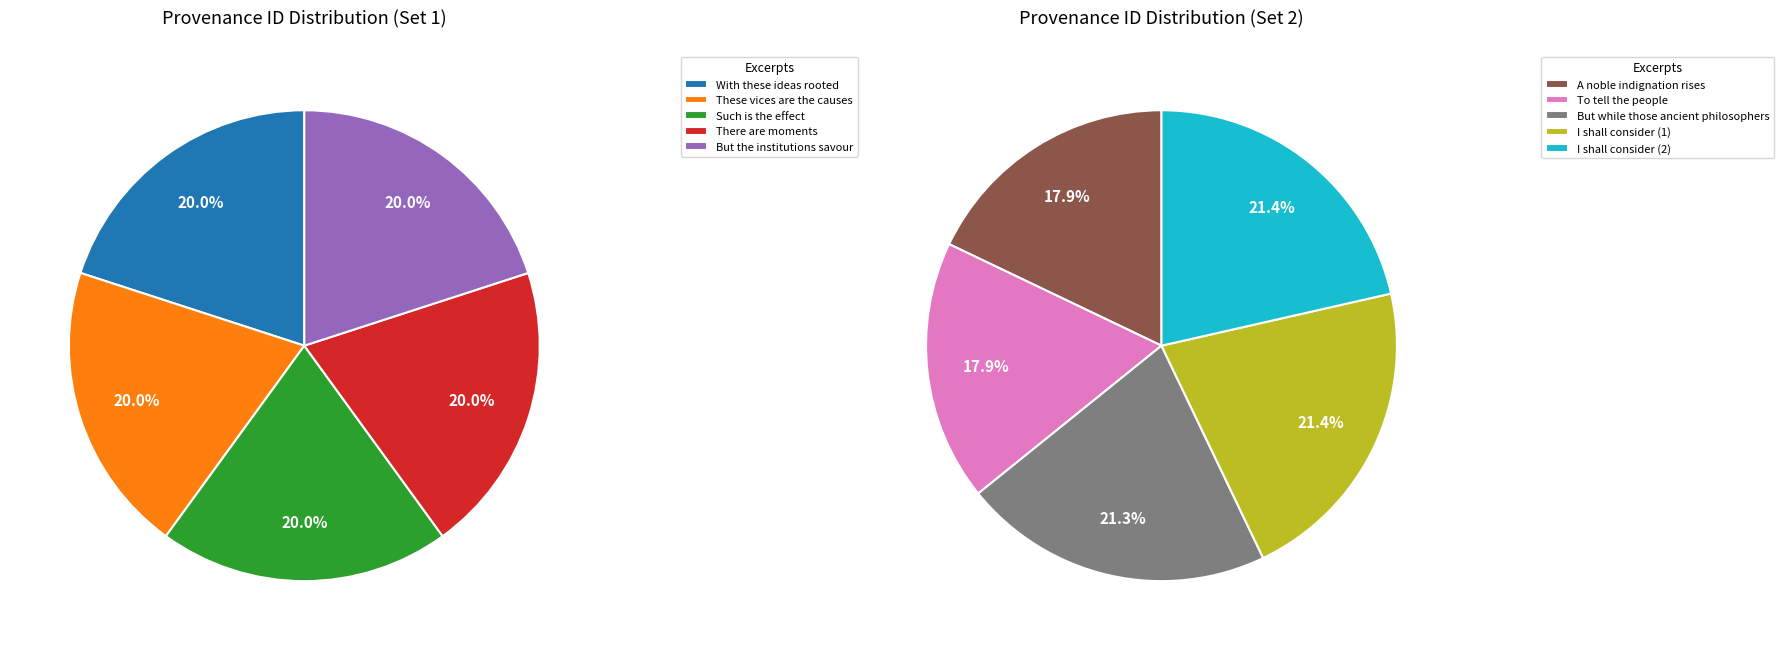

What is the largest slice in the pie chart?

I shall consider (2)